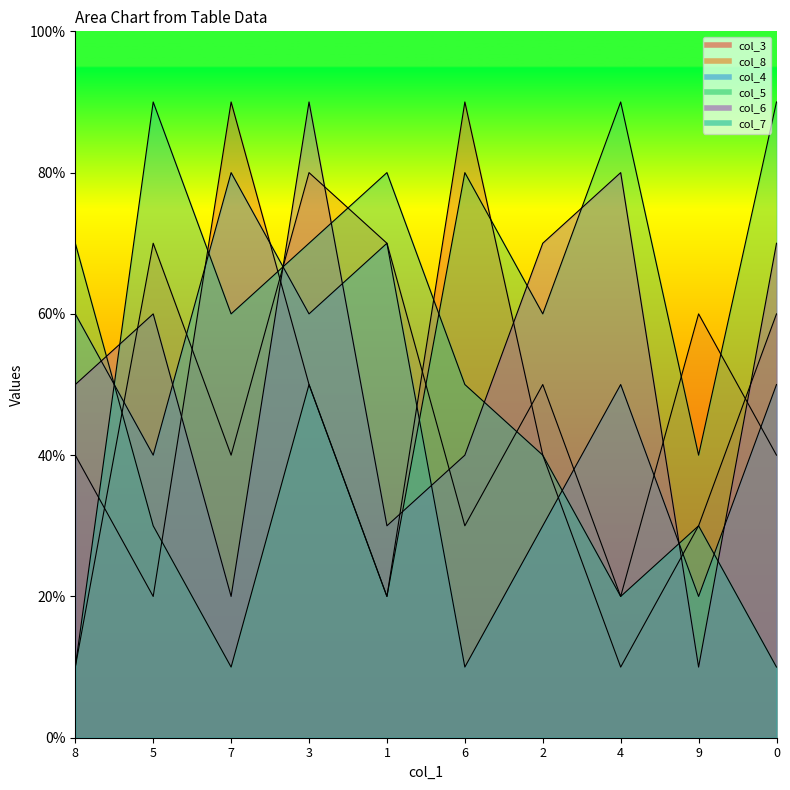

What is the minimum value shown in the chart?

1